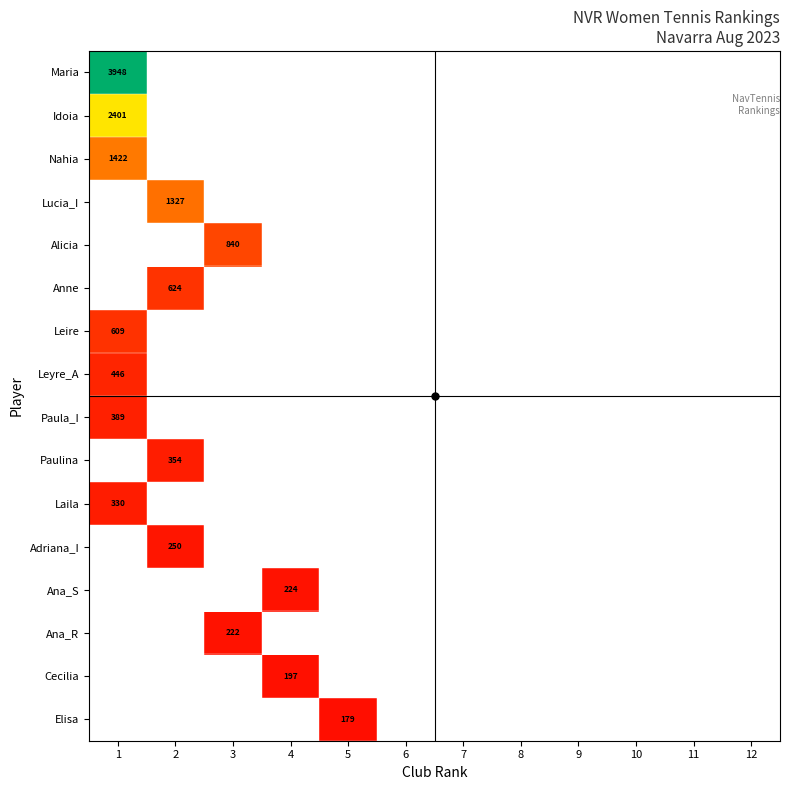

Which category has the highest value across all series?

1